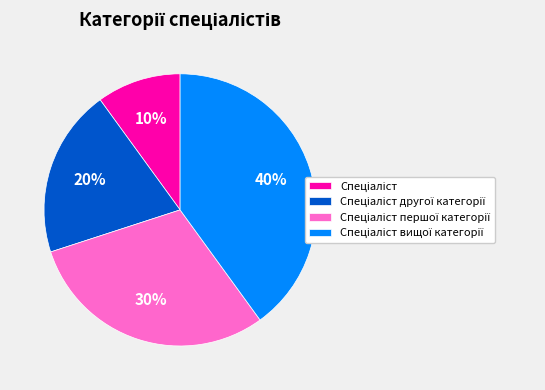

To the nearest percent, what is the average slice percentage?

25%